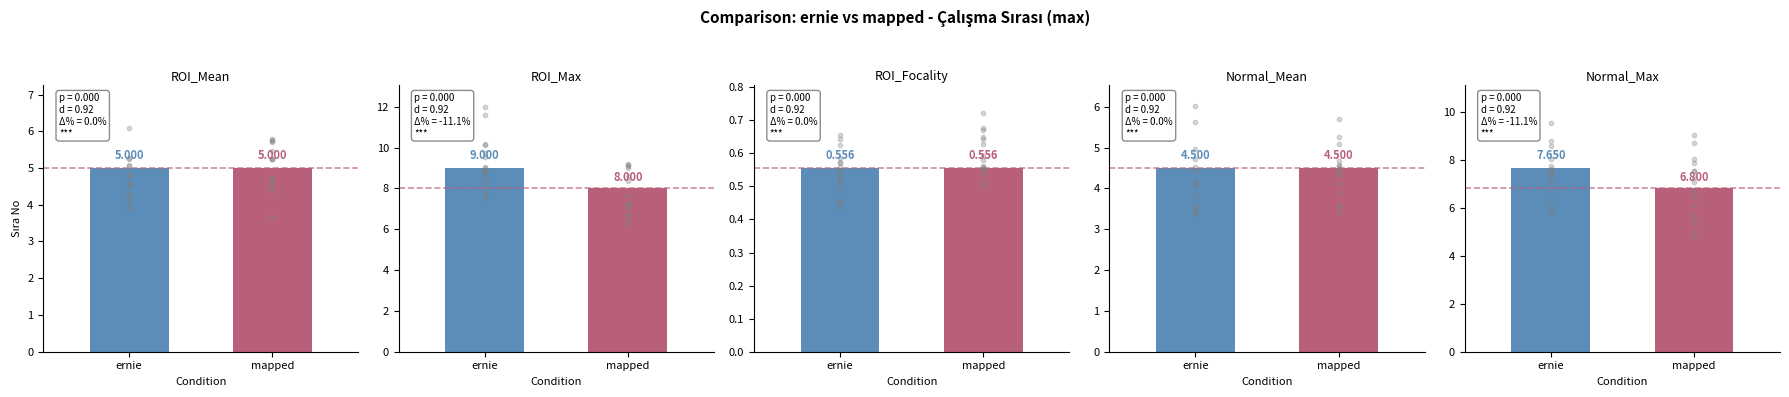

Which series reaches the minimum Y coordinate?

ROI_Focality